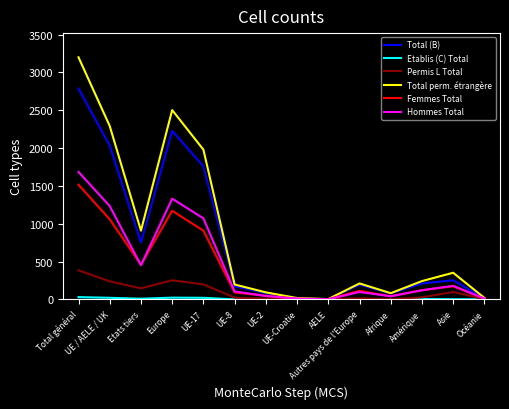

At which category is the sum across all series the highest?

Total général